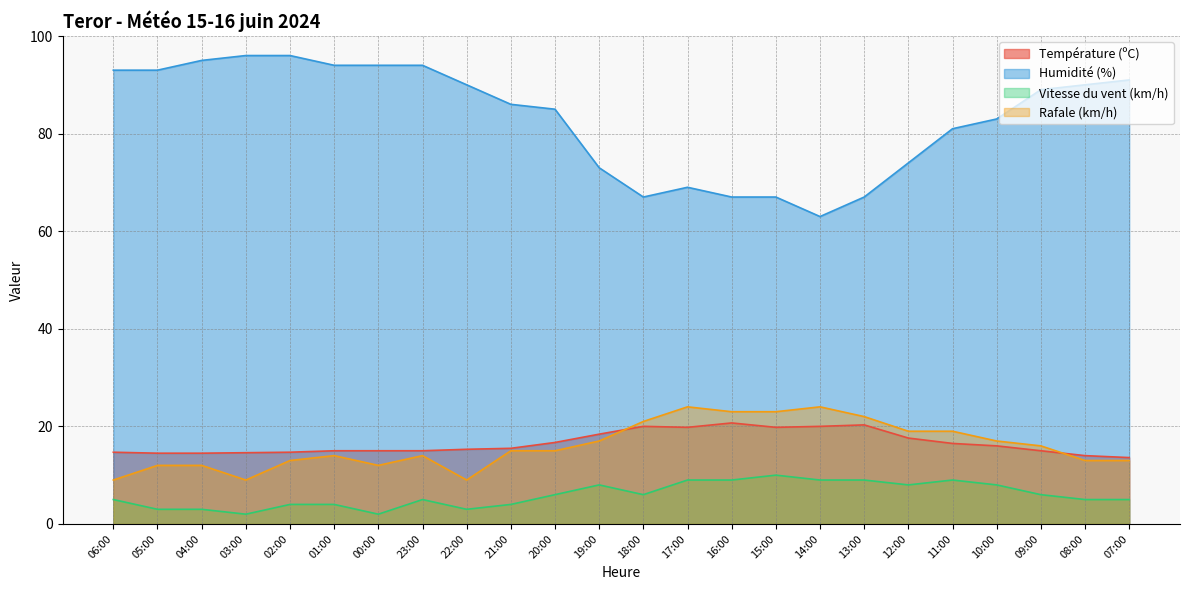

What is the maximum value for Température (ºC)?

20.7